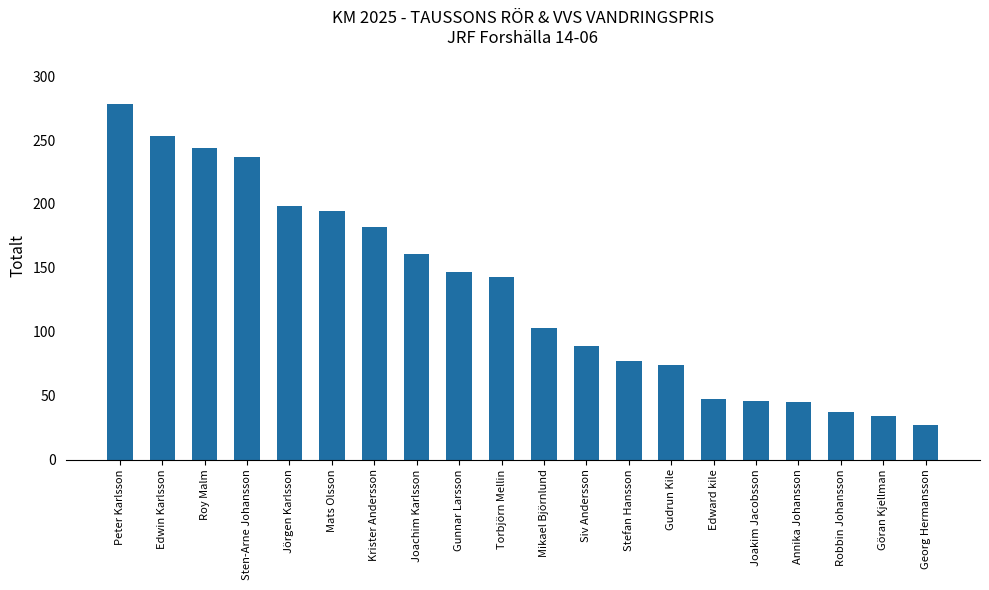

What is the difference between the second highest and minimum values?

226.5